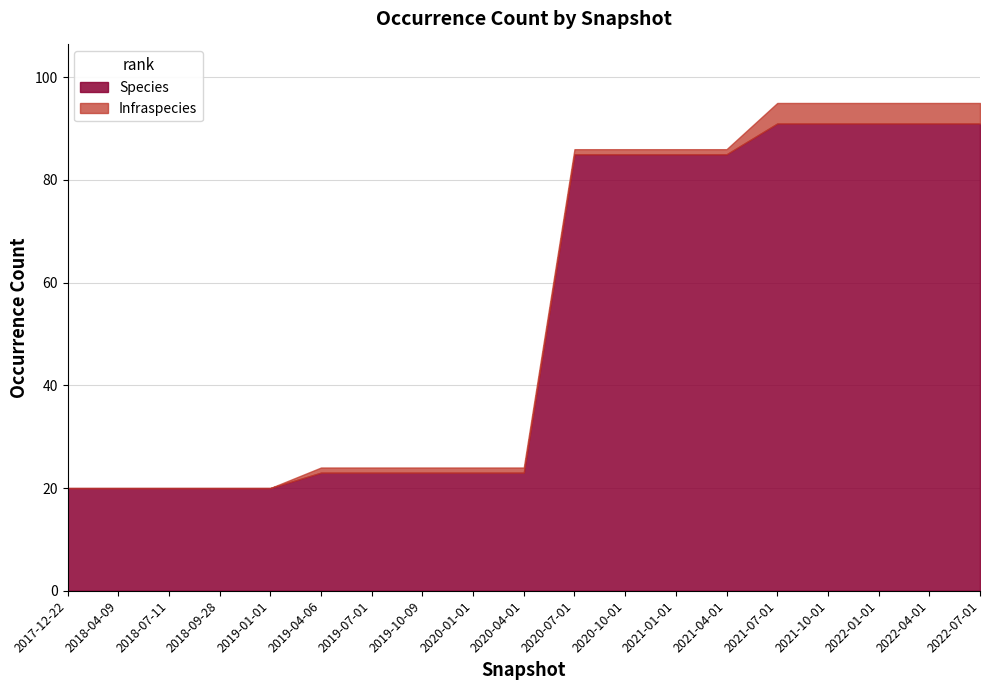

Rank the series by their maximum value, from lowest to highest.

Infraspecies, Species